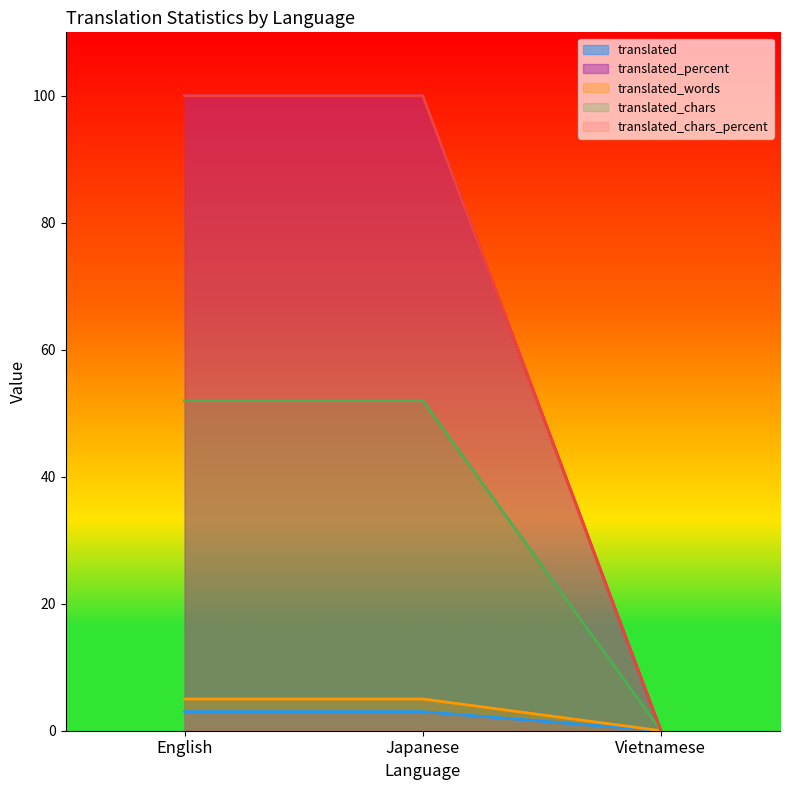

What is the label of the 3rd point from the right?

English